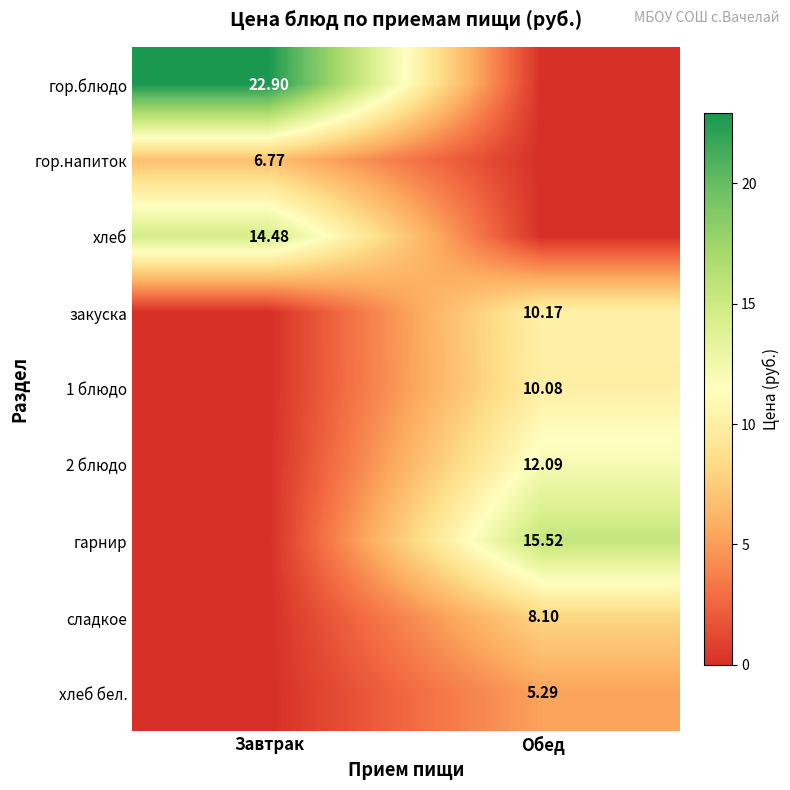

Rank the series at Обед from highest to lowest value.

гарнир, 2 блюдо, закуска, 1 блюдо, сладкое, хлеб бел., гор.блюдо, гор.напиток, хлеб